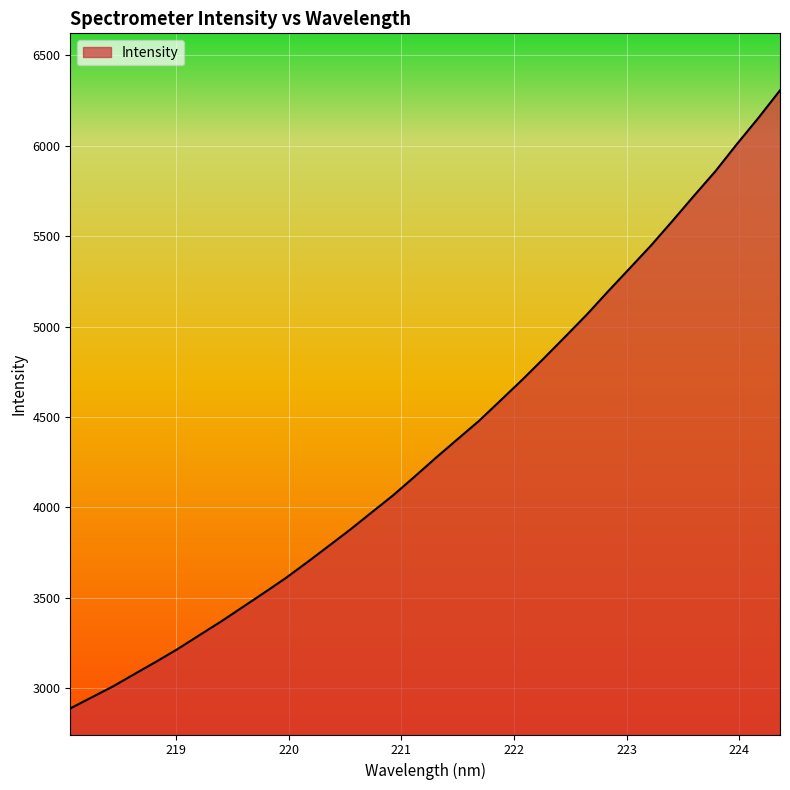

What is the smallest value displayed?

2886.7